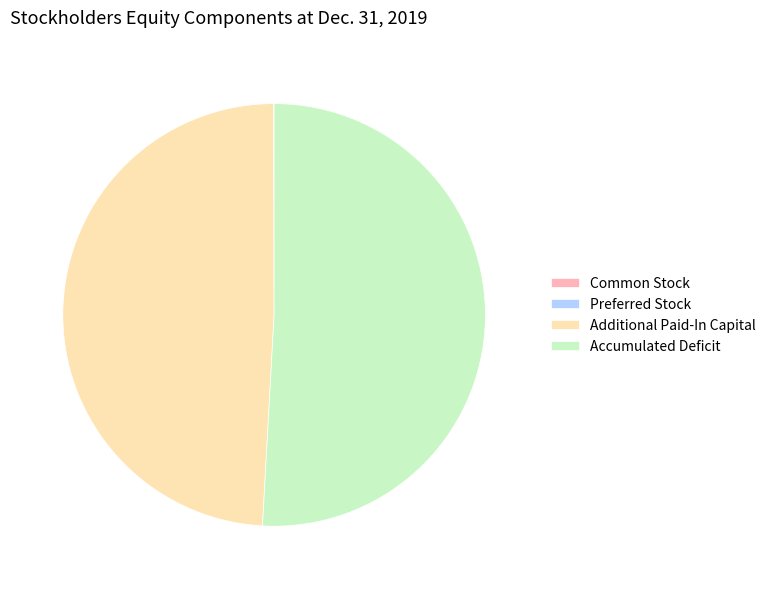

Approximately how many times larger is the value at Accumulated Deficit compared to Additional Paid-In Capital?

1.0